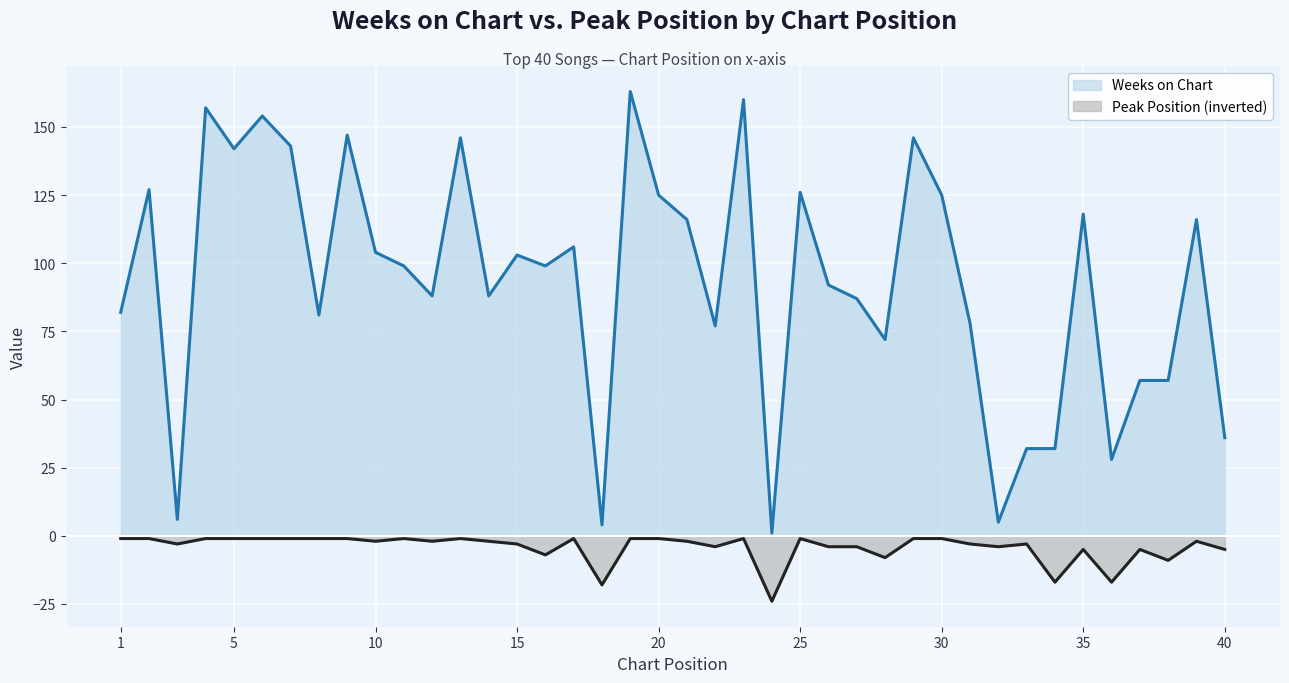

Is it true that Weeks on Chart equals 95 at 5?

False